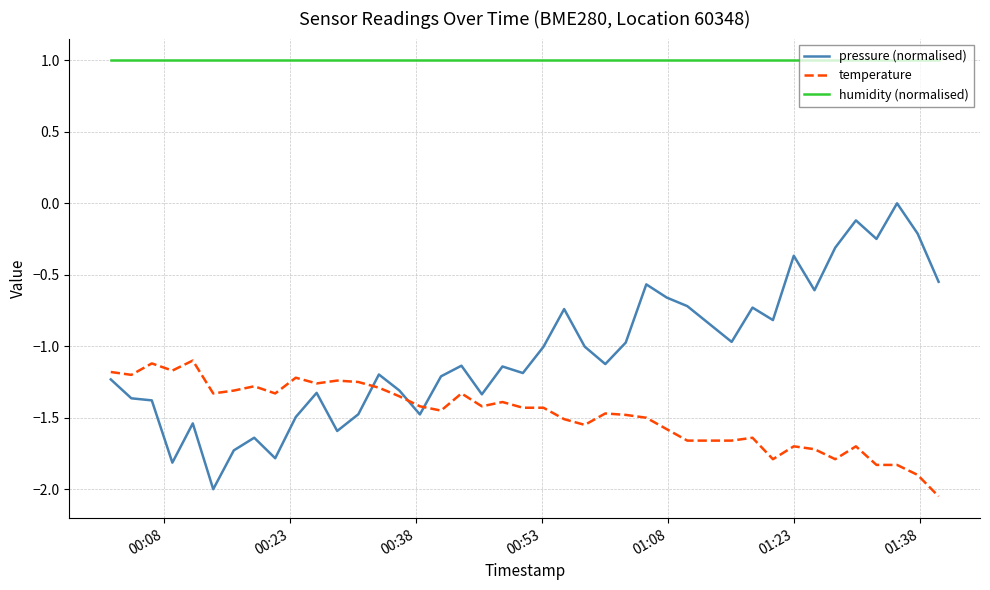

Which series has the widest spread of values?

pressure (normalised)